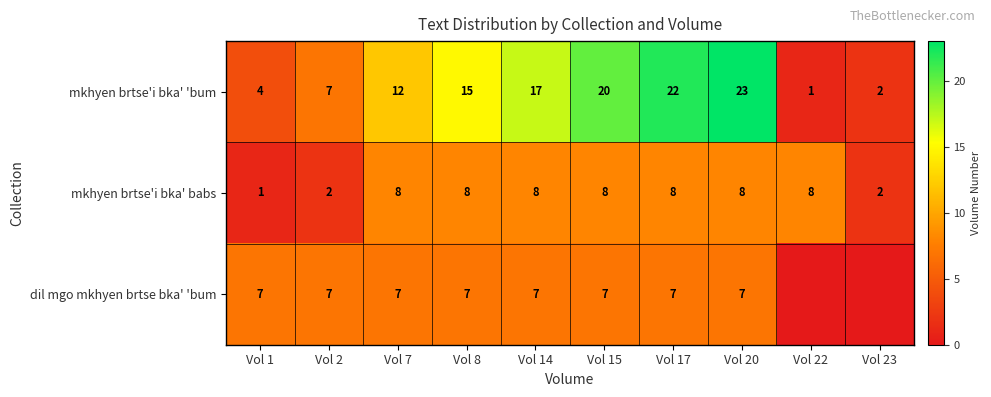

Is the value of dil mgo mkhyen brtse bka' 'bum at Vol 2 greater than the value of mkhyen brtse'i bka' 'bum at Vol 1?

Yes